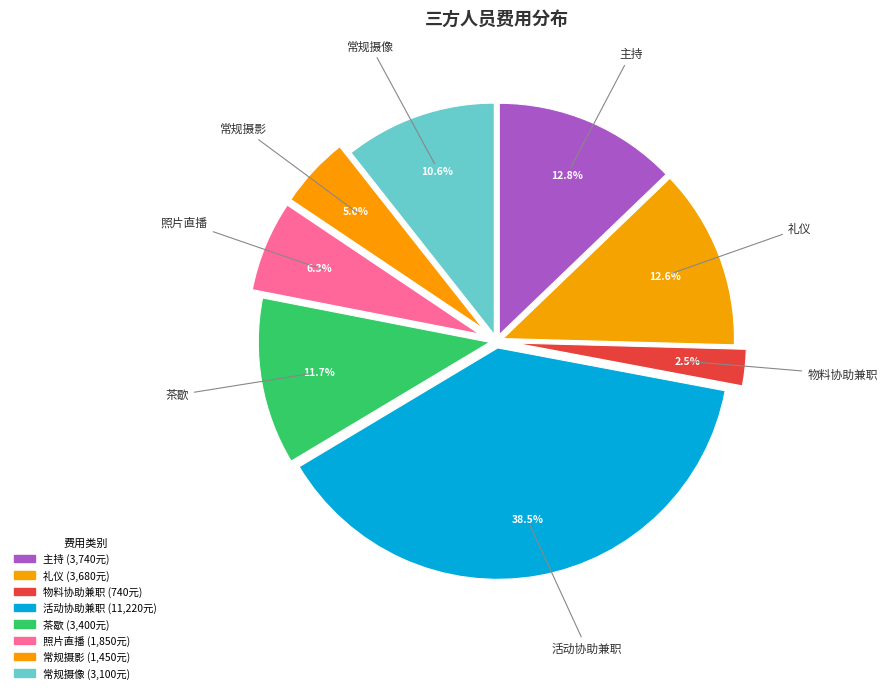

What percentage do 主持 and 常规摄影 together represent?

17.8%